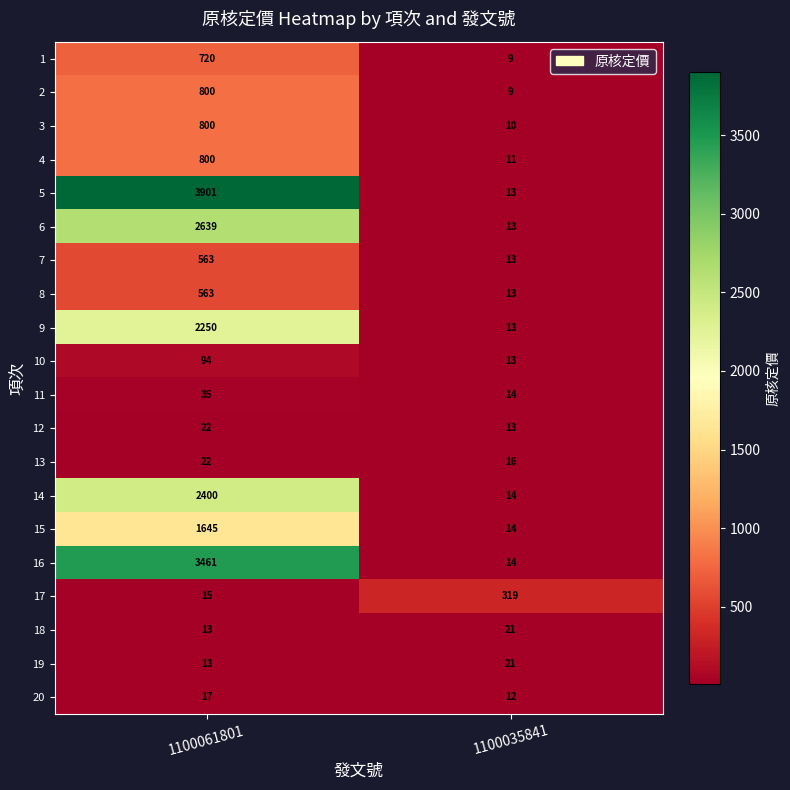

Read the 17 value at 1100061801.

15